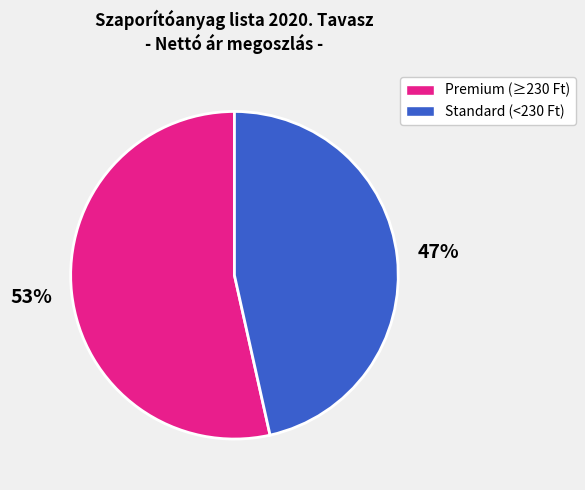

Is there any slice that represents more than half of the pie?

Yes